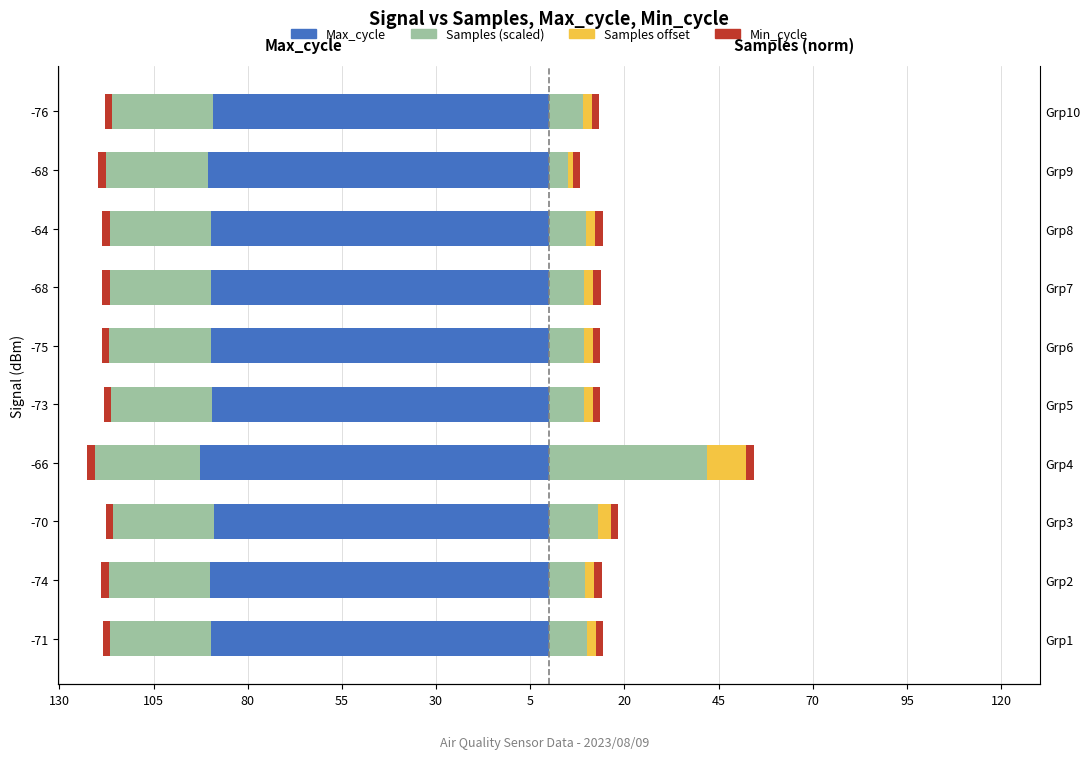

What is the value of the Min_cycle bar at the 7th from the left?

0.6